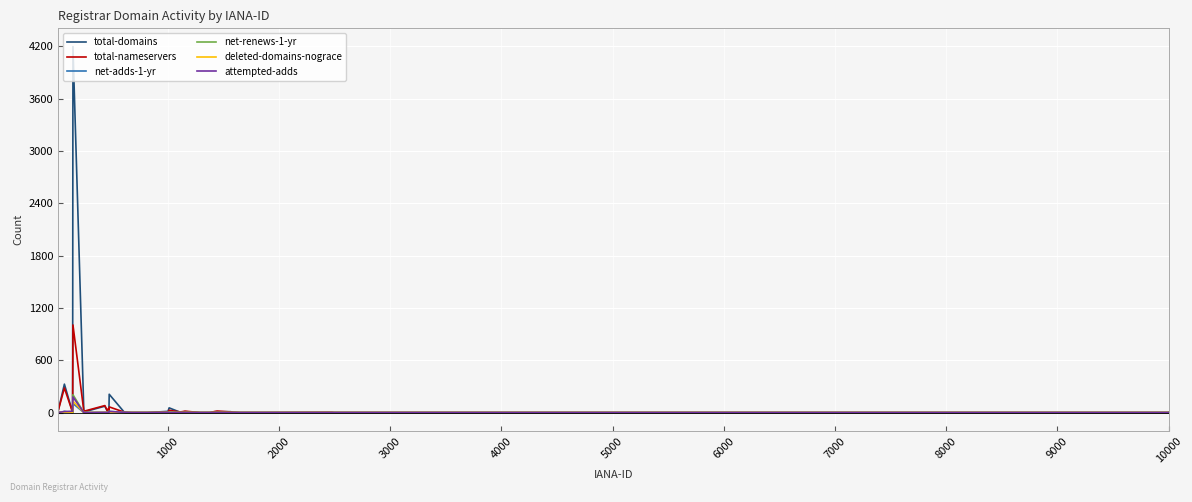

What is the highest value of the total-domains series?

4198